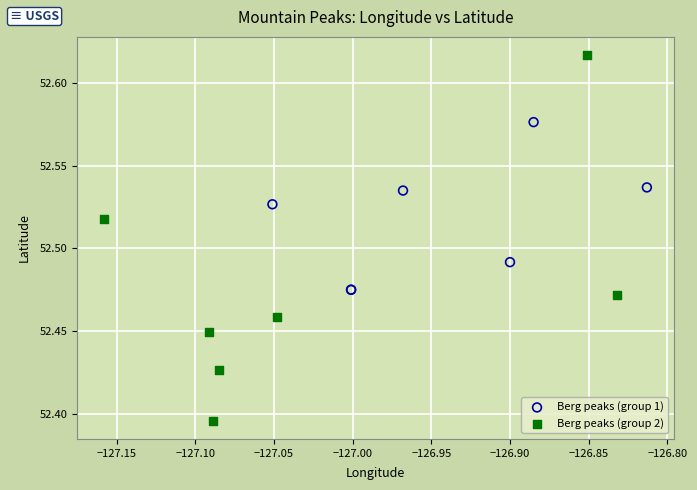

Which series reaches the maximum Y coordinate?

Berg peaks (group 2)